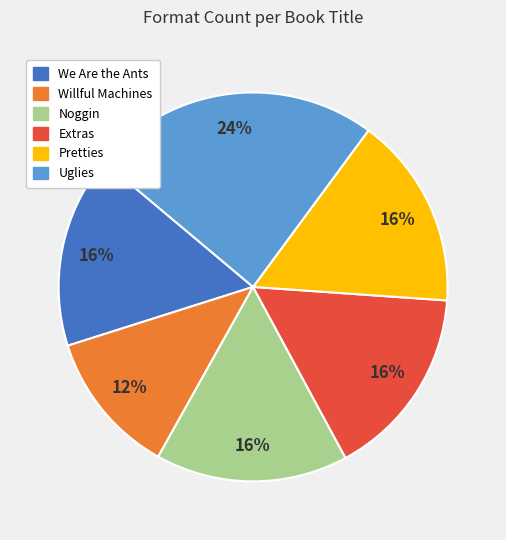

Is there a majority slice in this chart?

No